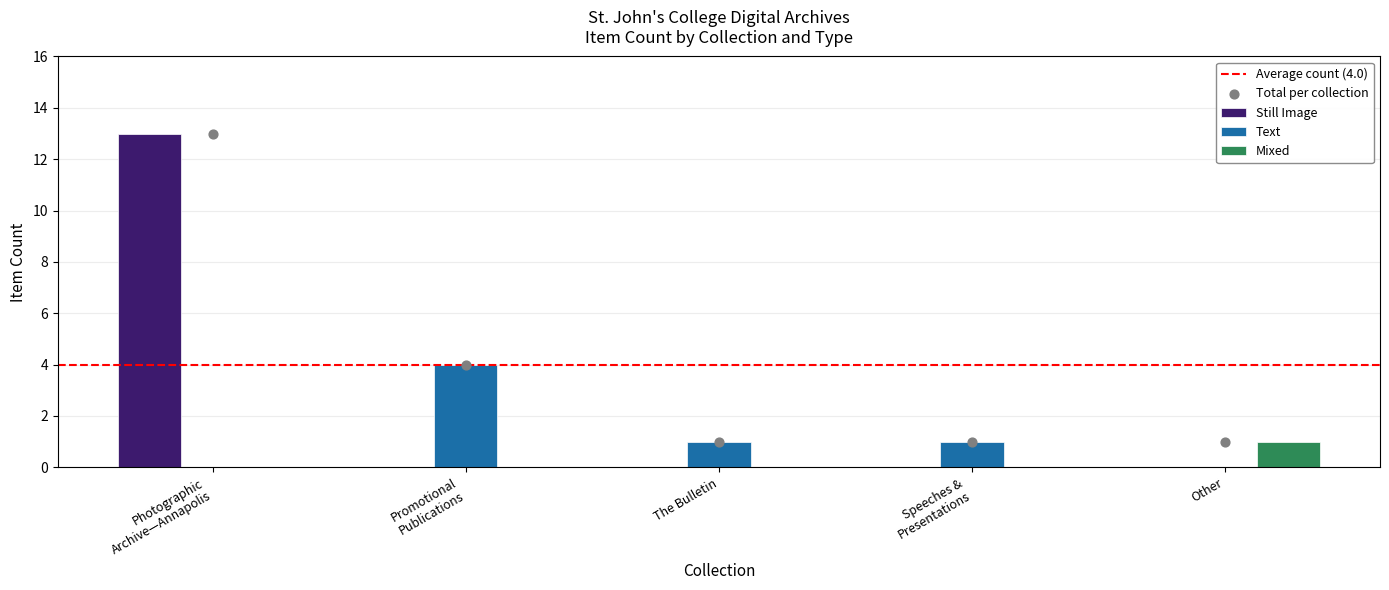

Which series contains the highest Y value?

Still Image